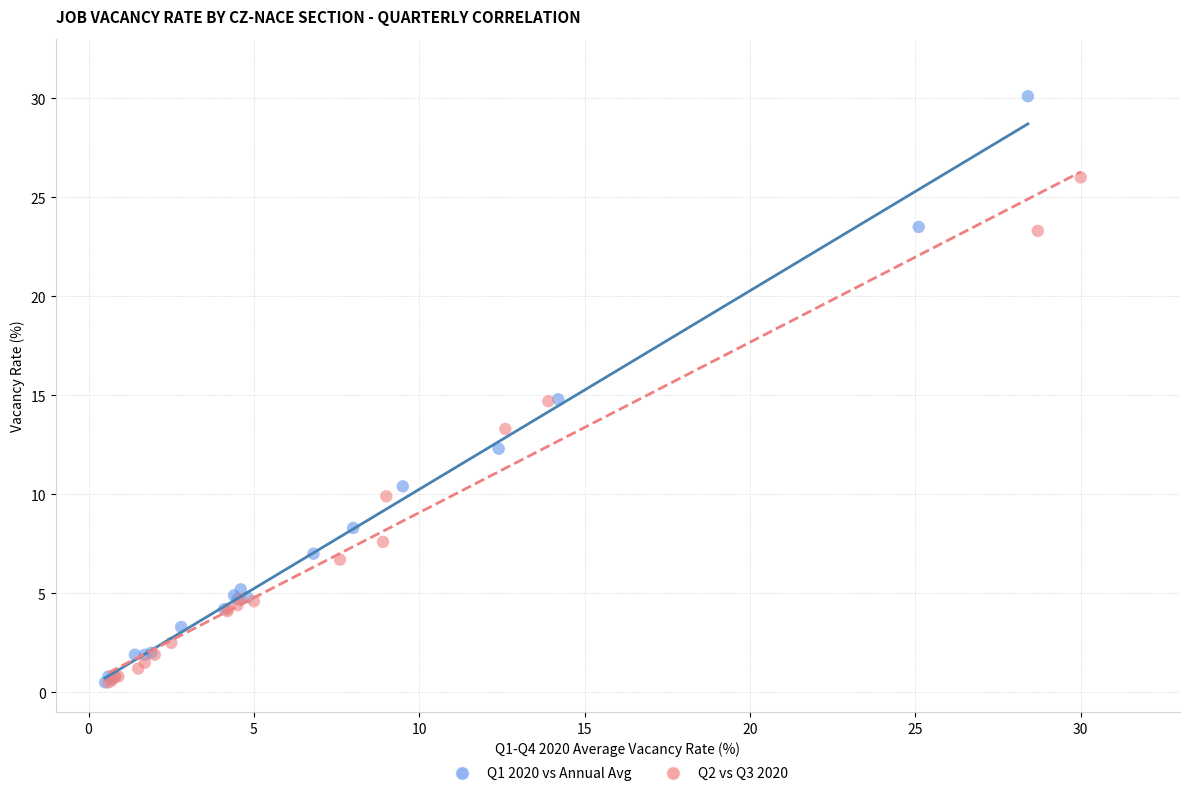

Which series contains the highest Y value?

Q1 2020 vs Annual Avg